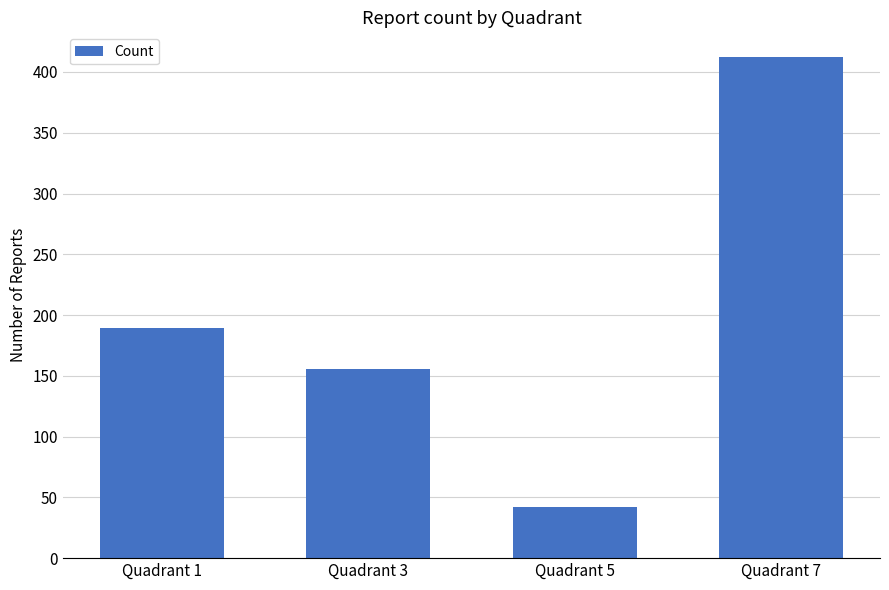

Count the number of data series in this chart.

1